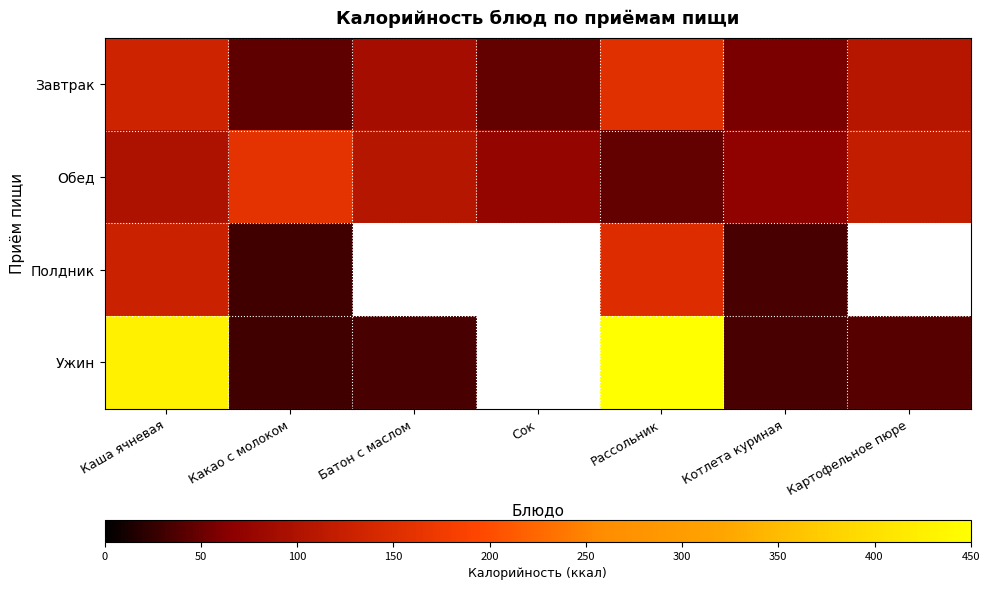

True or false: Обед has a value of 99.3 at Каша ячневая.

True